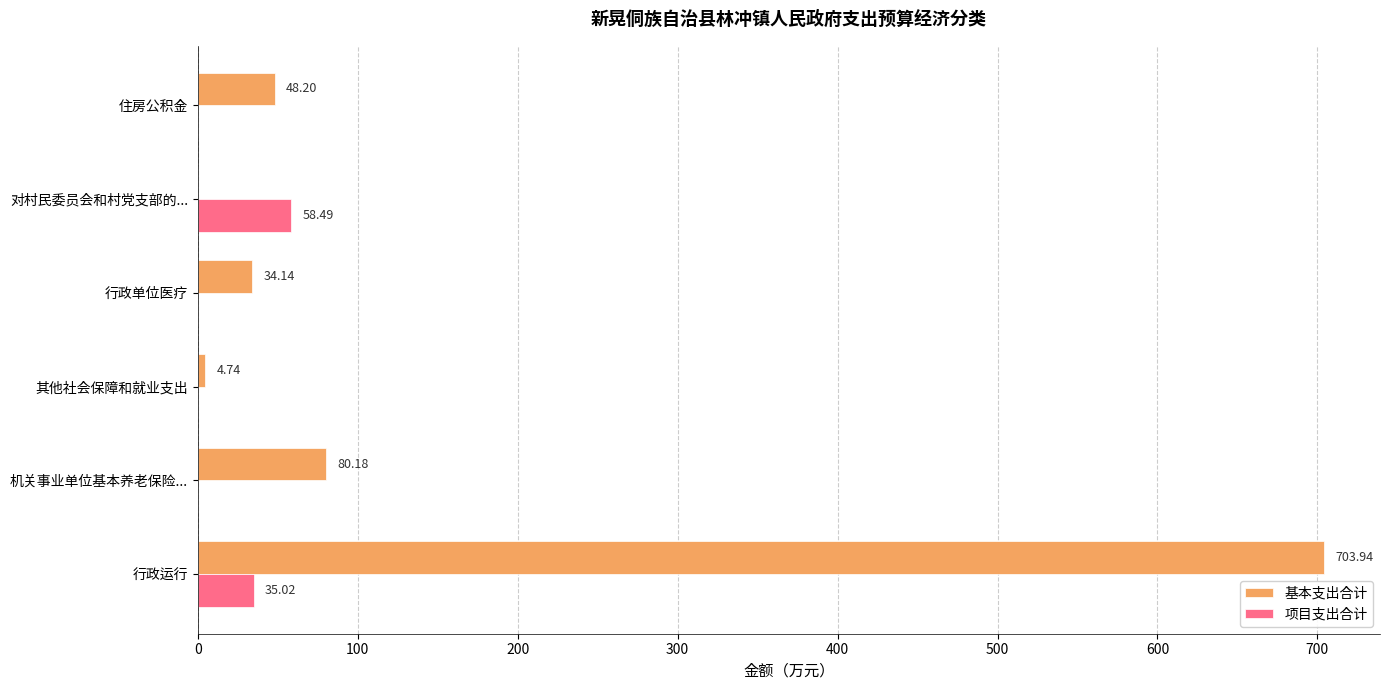

At which label is 项目支出合计 closest to 29?

行政运行